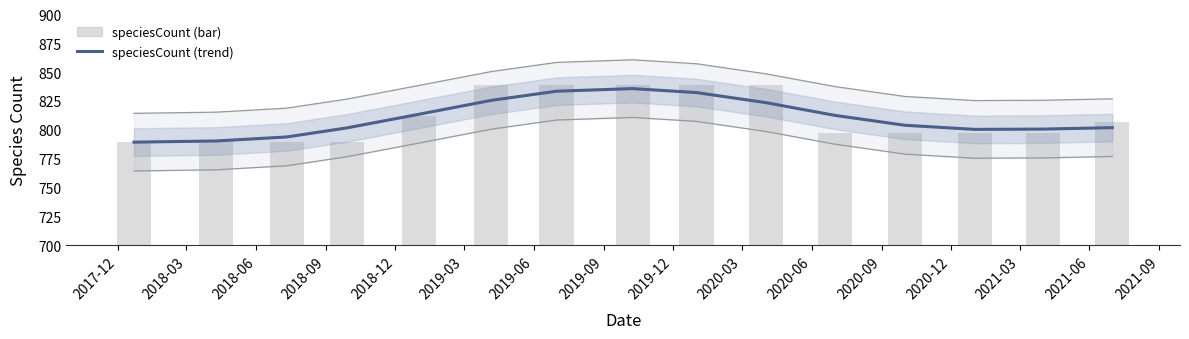

Reading left to right, extract all data points from this chart.

speciesCount: 789.3	790.3	793.8	801.6	813.5	825.5	833.4	835.7	832.3	823.6	812.5	803.9	800.3	800.6	801.8
speciesCount (bar): 789.0	789.0	789.0	789.0	812.0	839.0	839.0	839.0	839.0	839.0	797.0	797.0	797.0	797.0	807.0